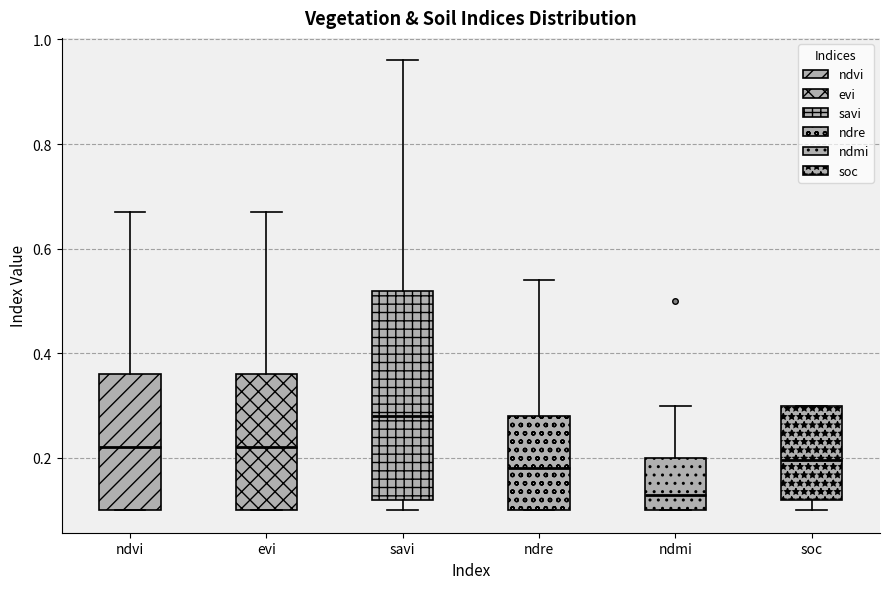

Which box has the highest median line?

savi